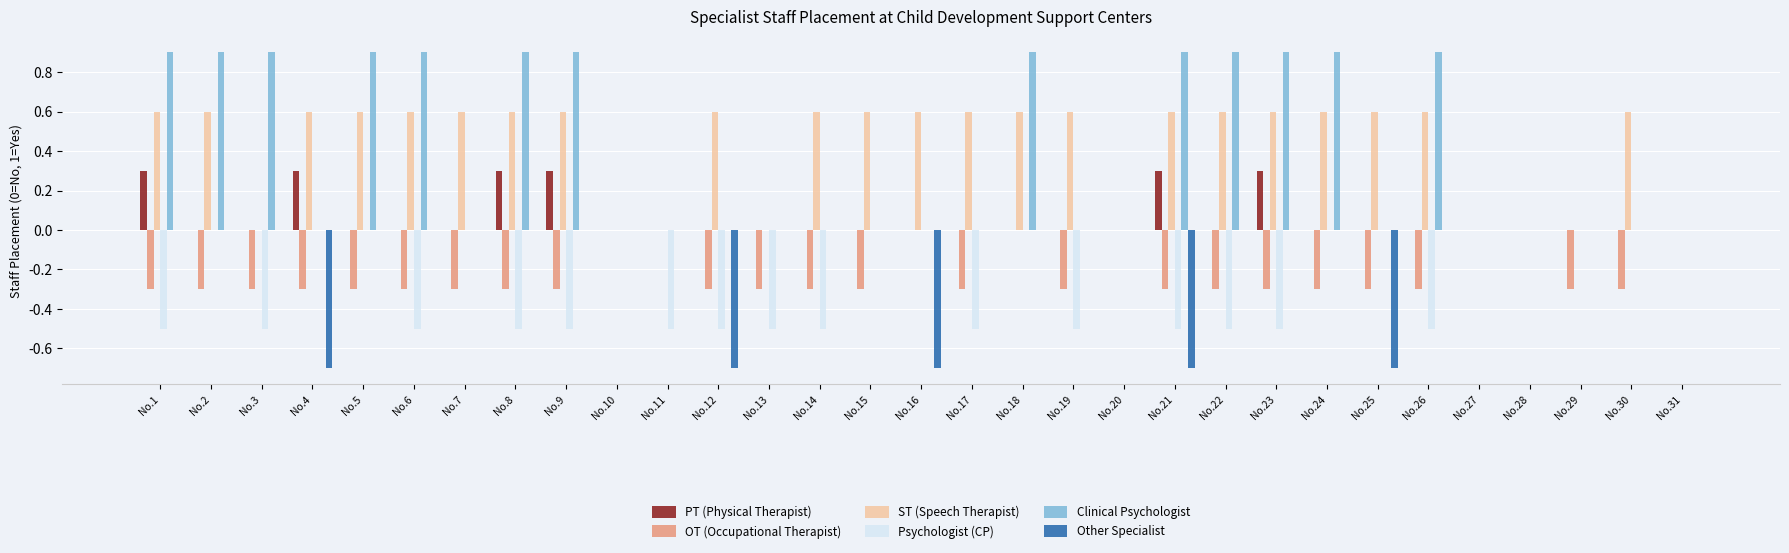

Which series changed the most between No.1 and No.21?

Other Specialist